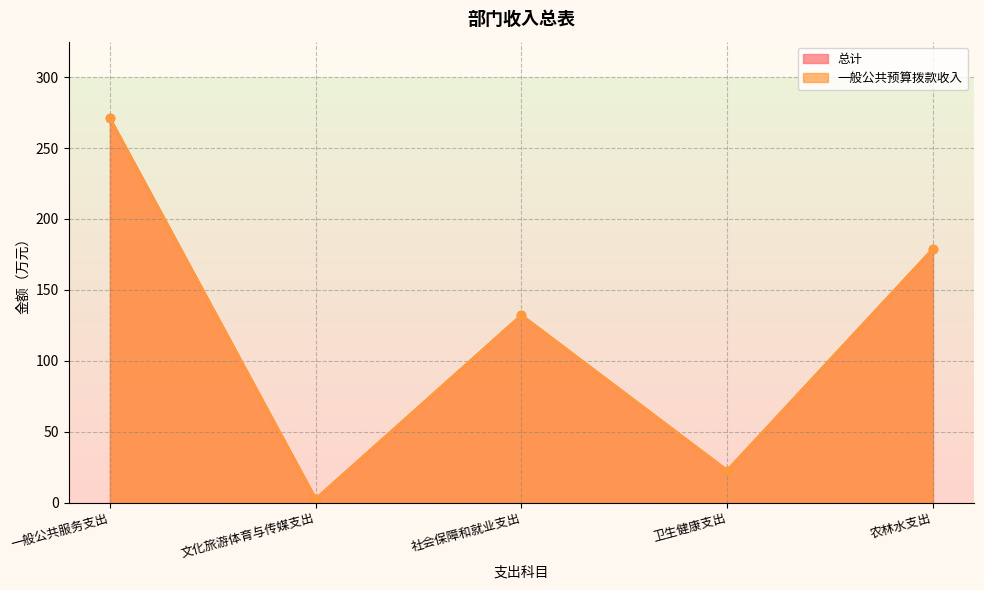

What is the highest value of the 总计 series?

270.8